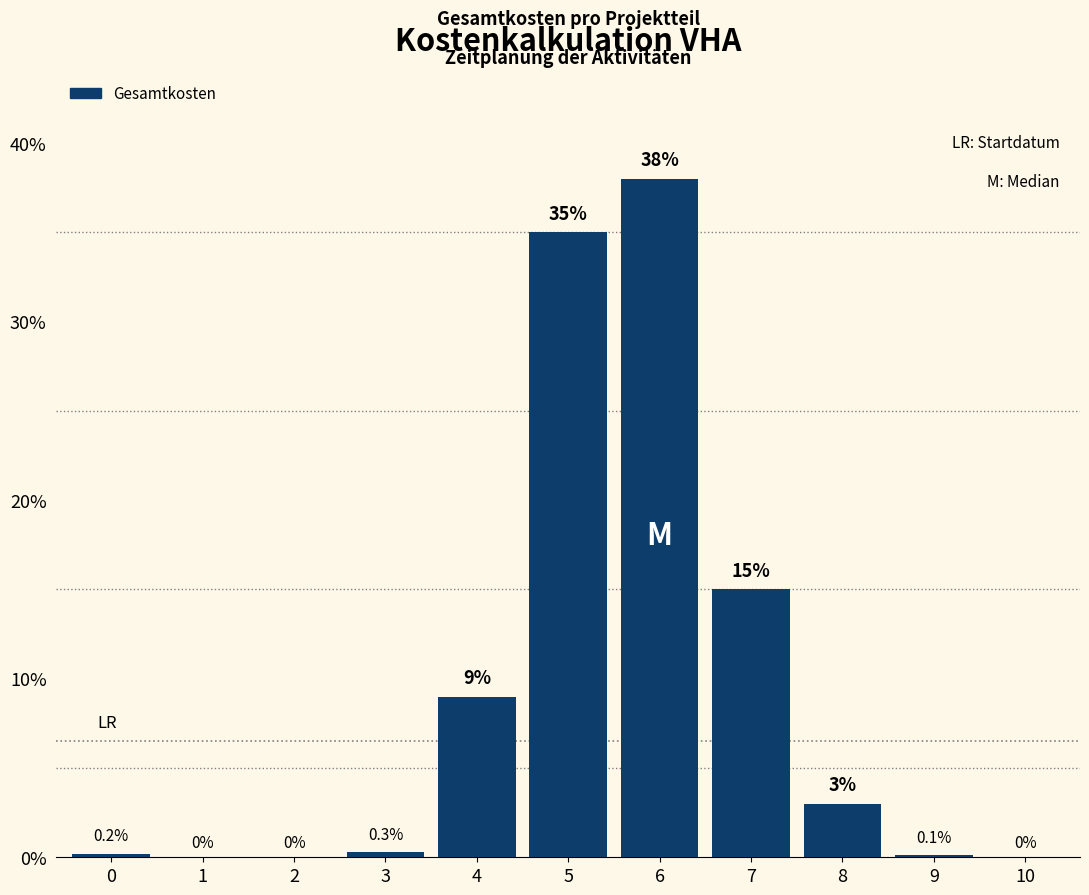

Which has a higher value, 7 or 10?

7